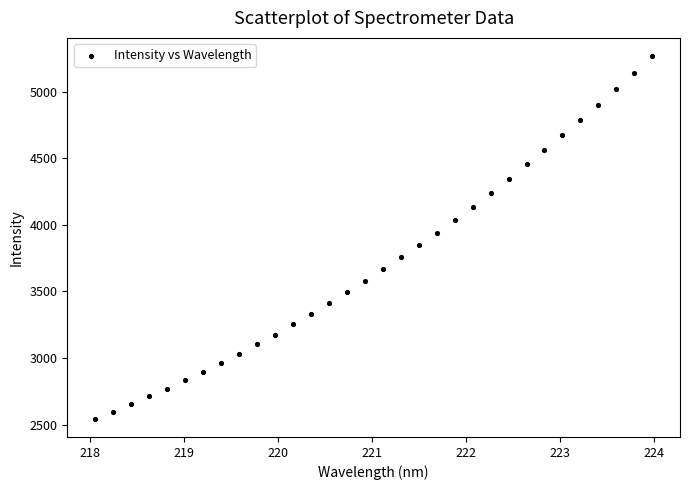

What is the range of Y values (max minus min)?

2726.7